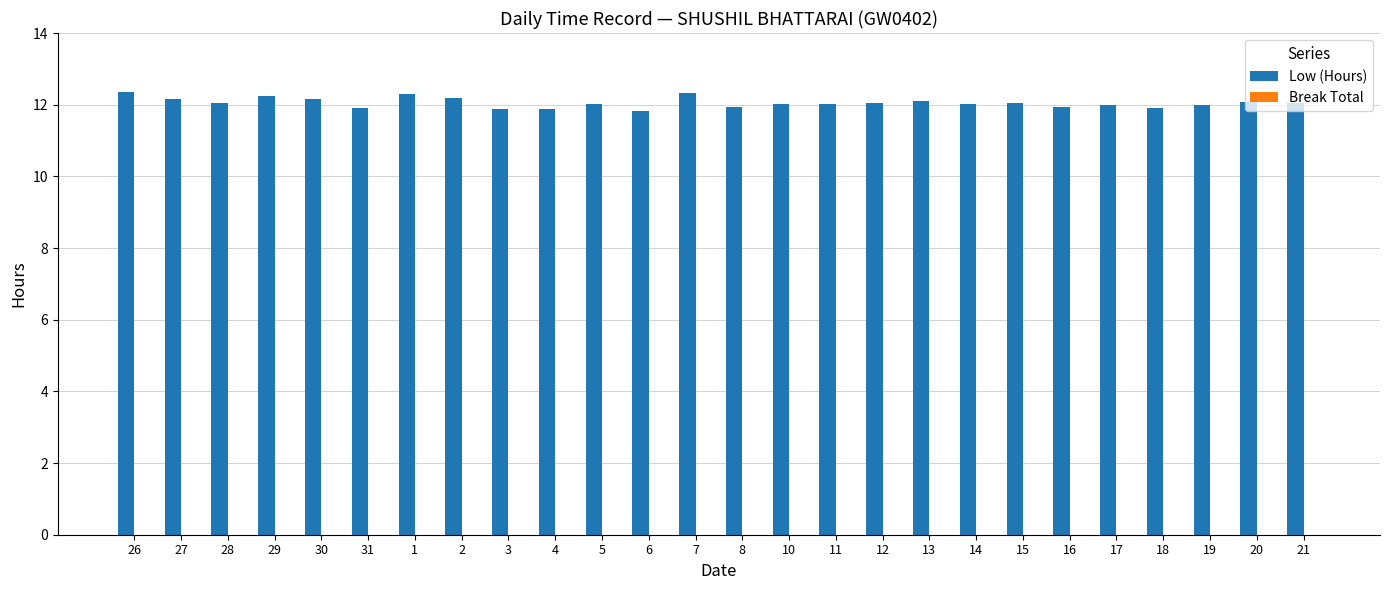

What is the minimum value shown in the chart?

11.8